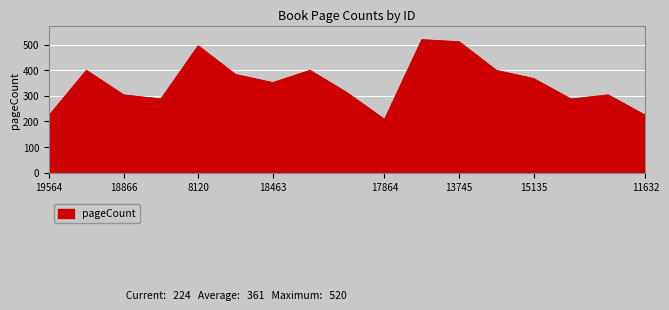

What is the difference between the maximum and minimum values?

312